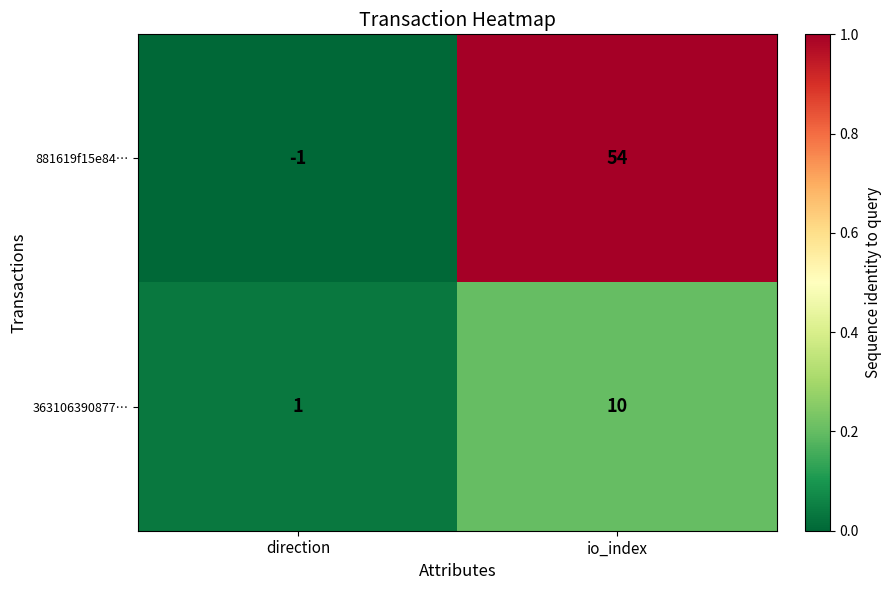

Is it true that 363106390877… equals 1 at direction?

True